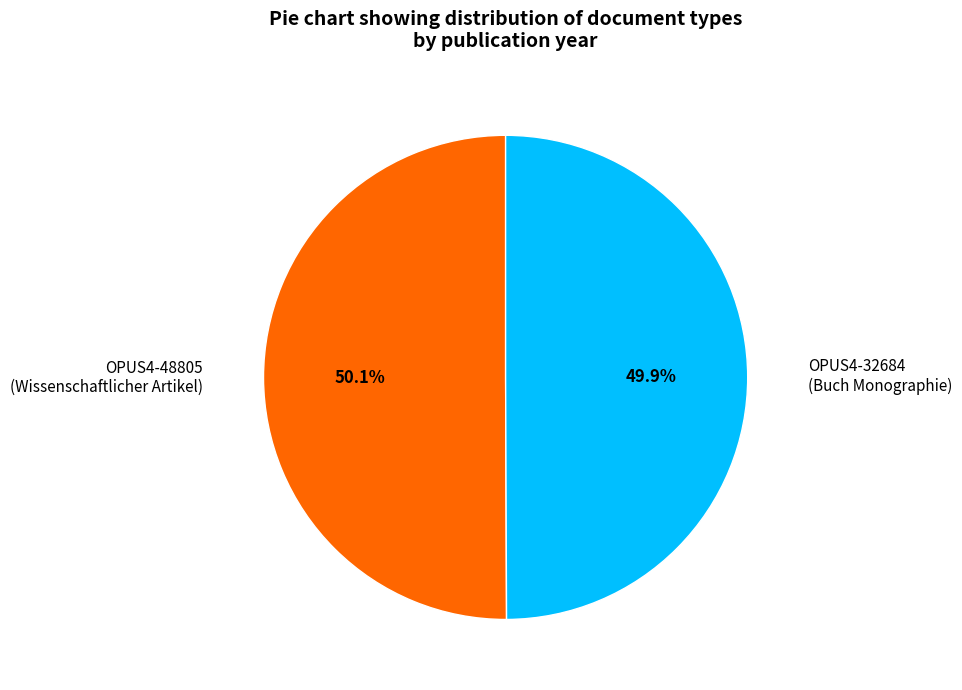

What is the ratio of the value at OPUS4-48805 (Wissenschaftlicher Artikel) to the value at OPUS4-32684 (Buch Monographie)?

1.0